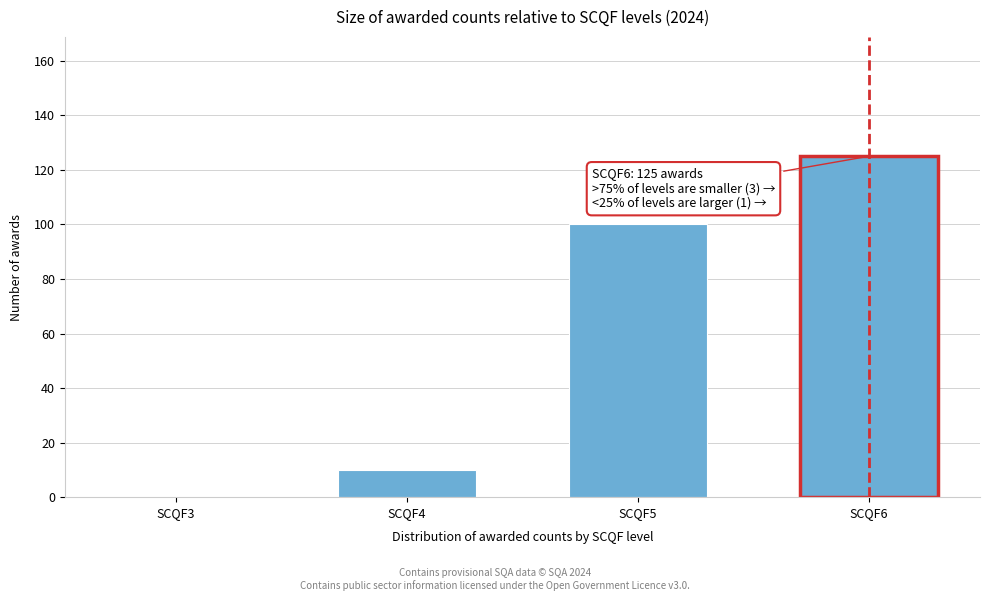

Reading right to left, transcribe all the data shown in this chart.

SCQF6=125	SCQF5=100	SCQF4=10	SCQF3=0